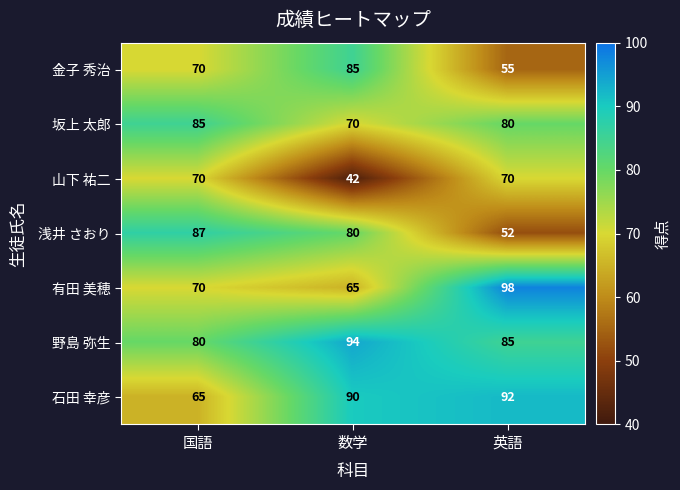

At which category is the sum across all series the highest?

英語